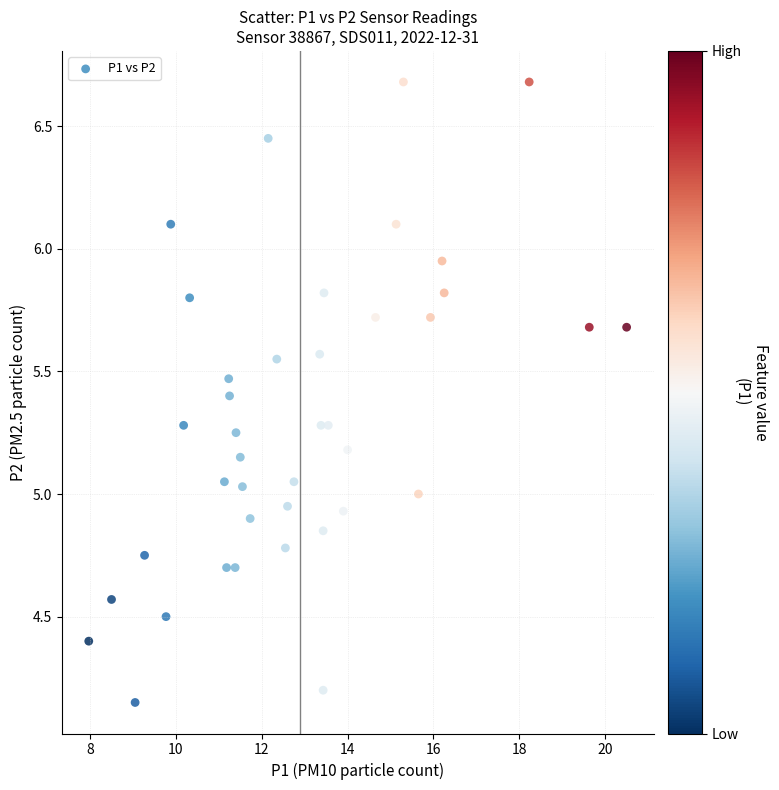

What is the range of Y values (max minus min)?

2.5